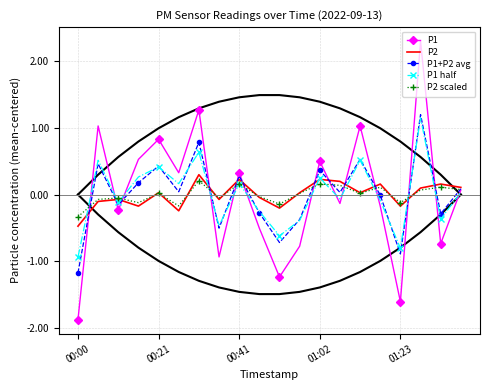

What is the difference between the maximum and minimum values in the P1+P2 avg series?

2.4